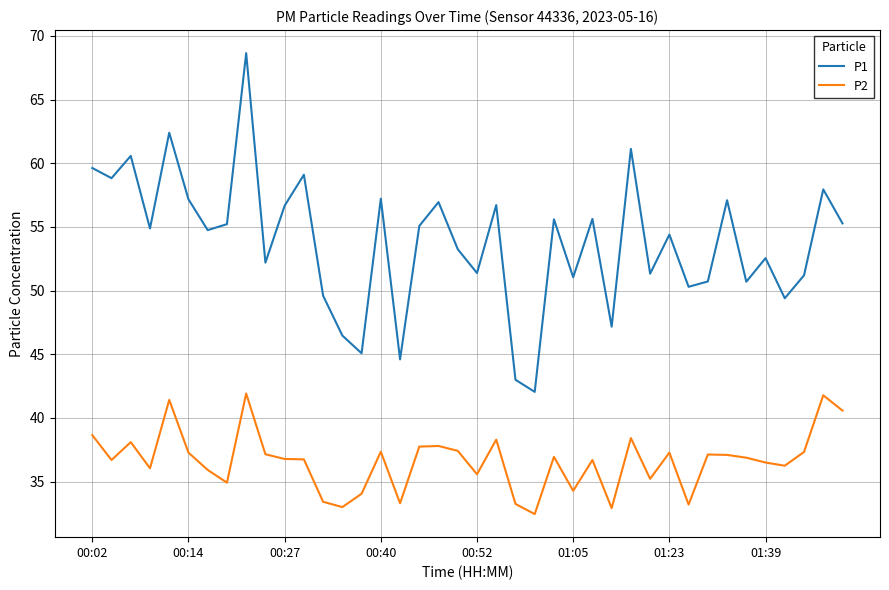

True or false: P1 and P2 intersect in this chart.

False